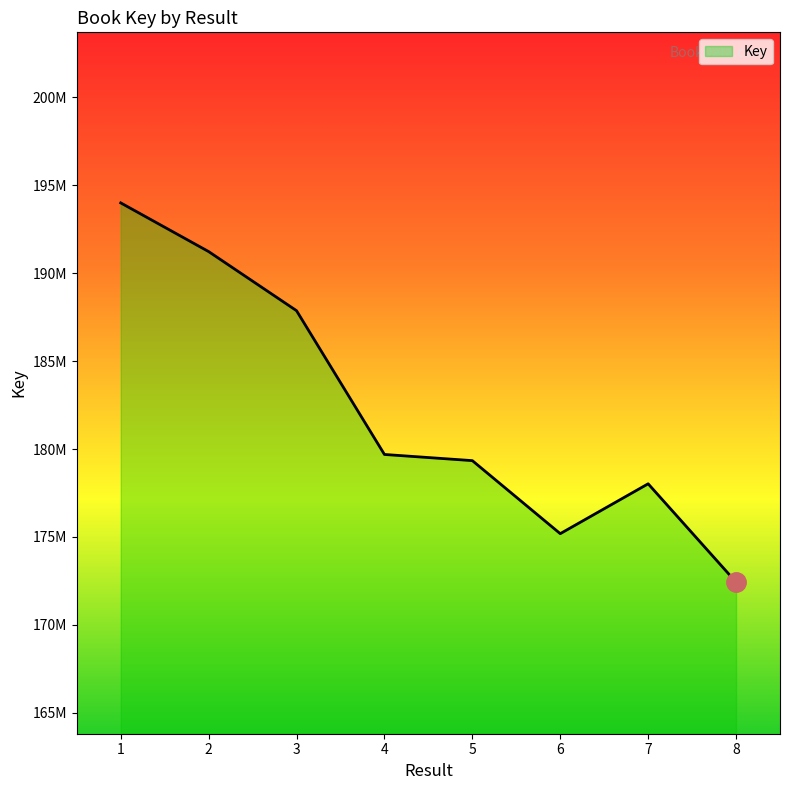

The chart shows a value of 178025210 at 7. True or false?

True